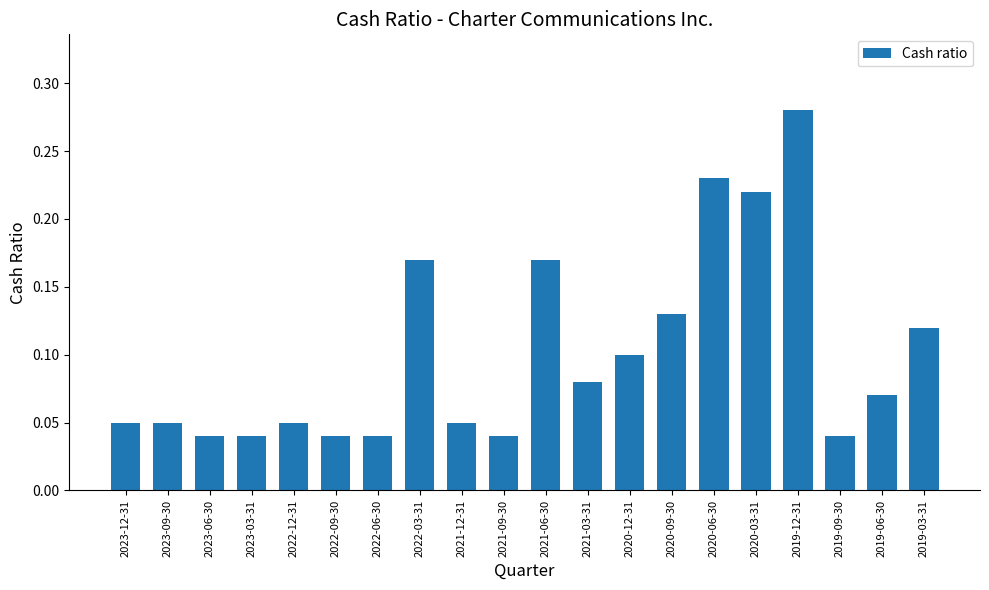

Is it true that the value at 2020-09-30 is 0.1?

True